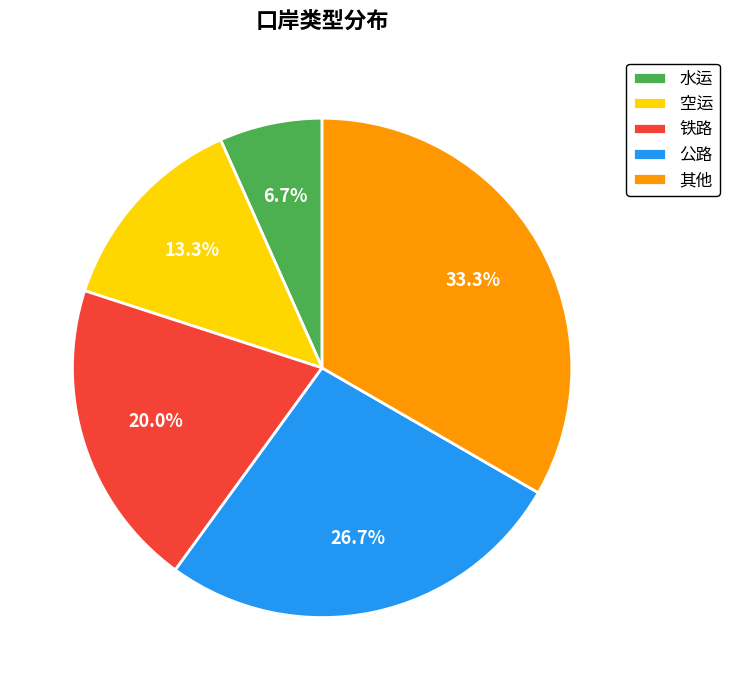

Which category has the smallest portion of the pie?

水运